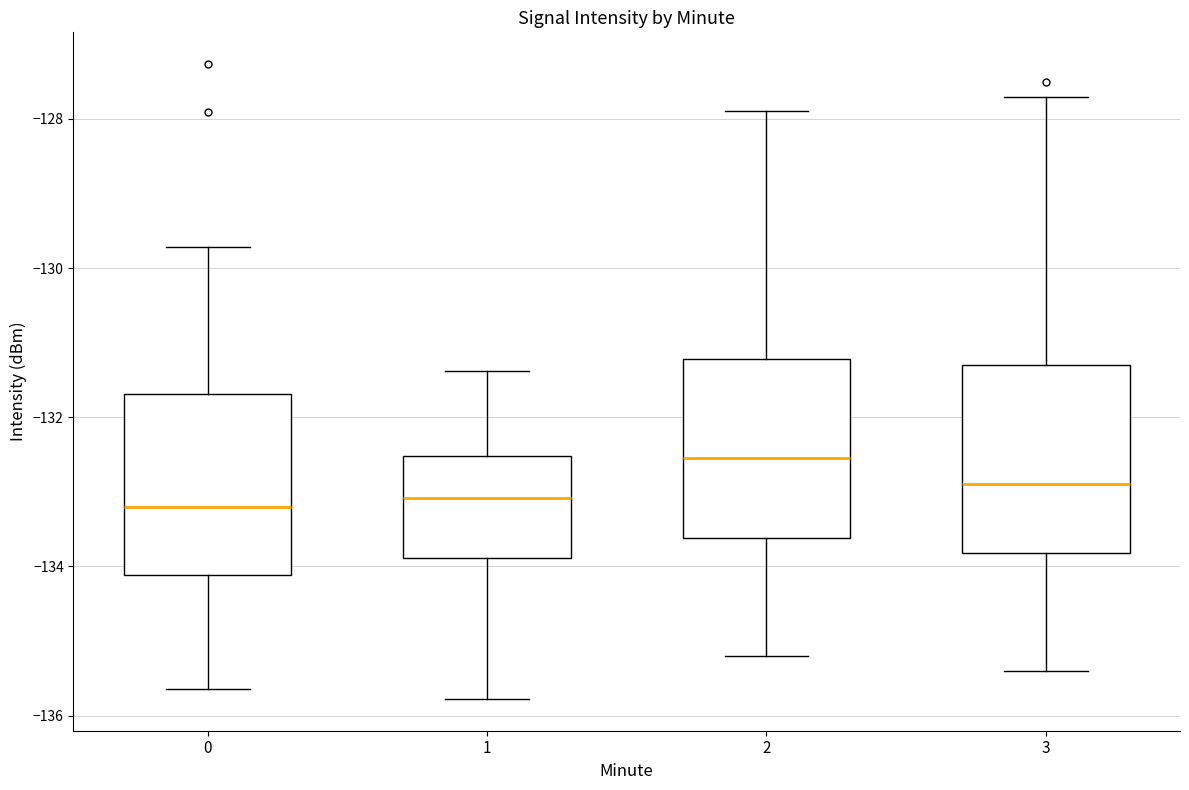

Reading left to right, read every box against the y-axis: the position of its median line, the range the box covers, and the ends of its whiskers. The values are not printed on the chart, so give them approximately, as read against the axis.

0: median -133.2, box -134.2 to -131.6, whiskers -135.6 to -129.8
1: median -133.0, box -133.8 to -132.6, whiskers -135.8 to -131.4
2: median -132.6, box -133.6 to -131.2, whiskers -135.2 to -127.8
3: median -132.8, box -133.8 to -131.2, whiskers -135.4 to -127.6